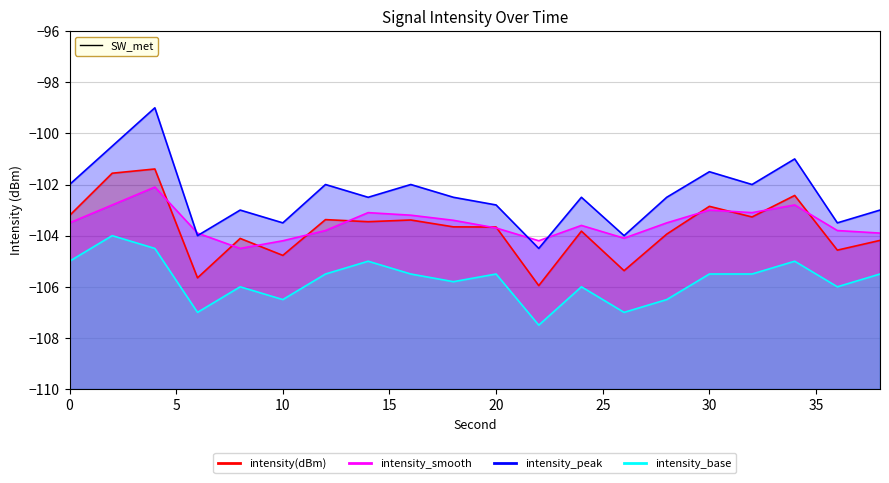

What is the highest value of the intensity_peak series?

-99.0